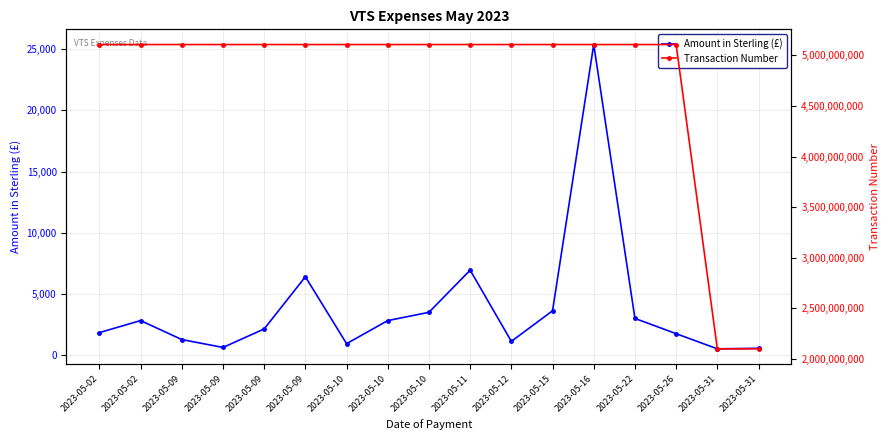

Where is Transaction Number nearest to the value 3603213301?

2023-05-02